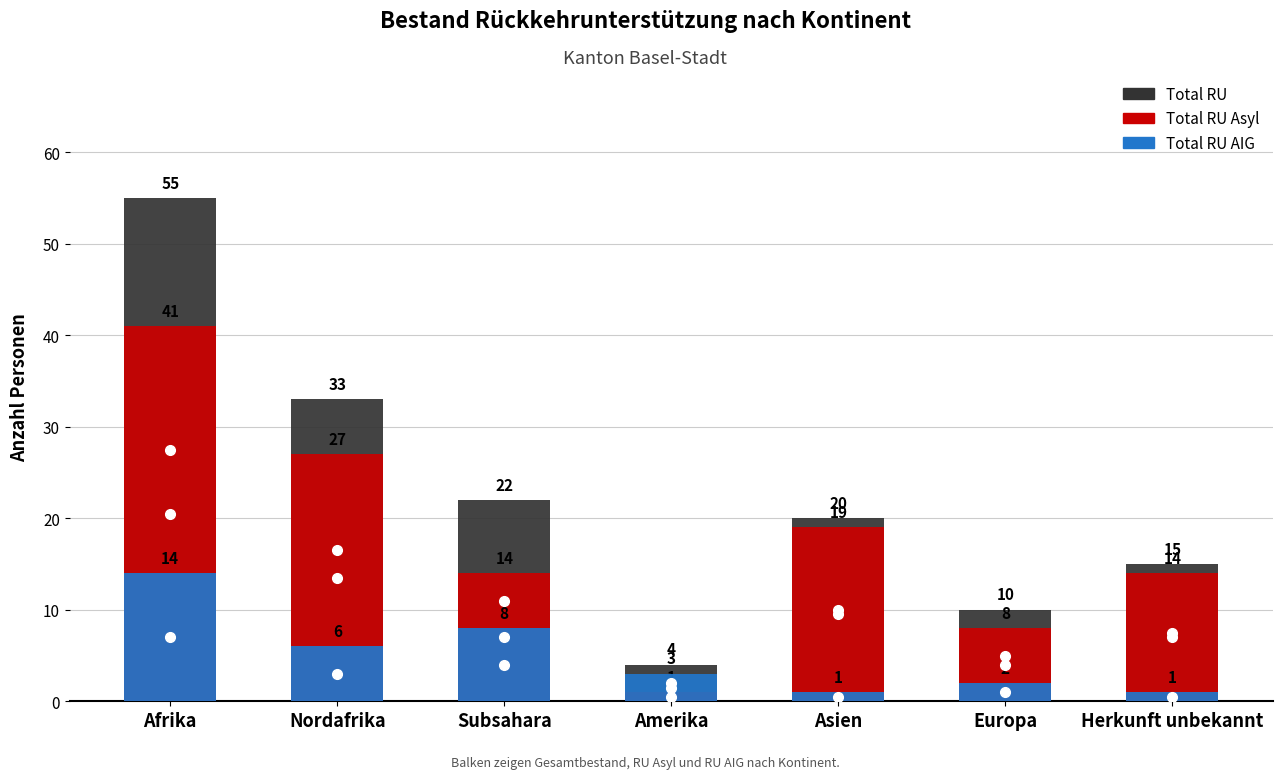

Reading left to right, extract all data points from this chart.

Total RU: 55	33	22	4	20	10	15
Total RU Asyl: 41	27	14	1	19	8	14
Total RU AIG: 14	6	8	3	1	2	1